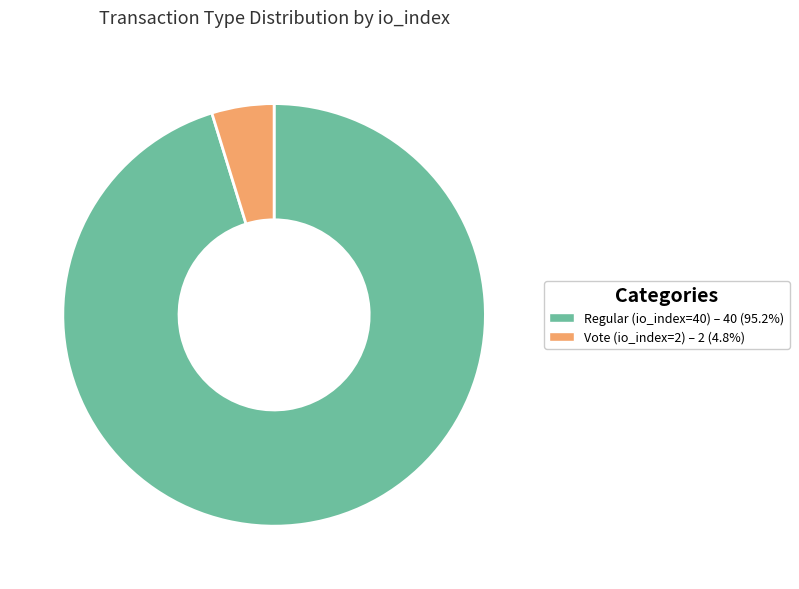

Which category accounts for the majority?

Regular (io_index=40)